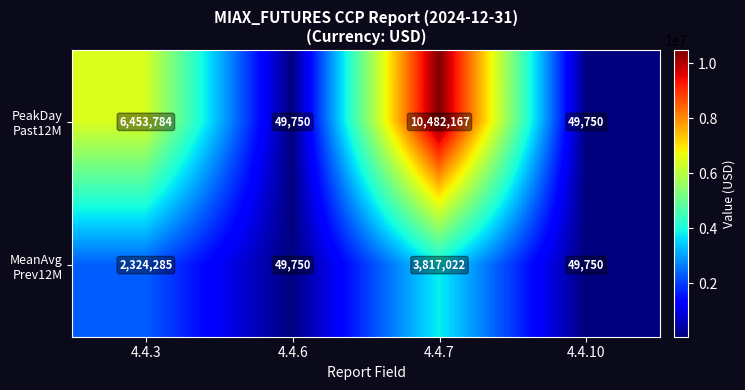

At which category is the sum across all series the highest?

4.4.7